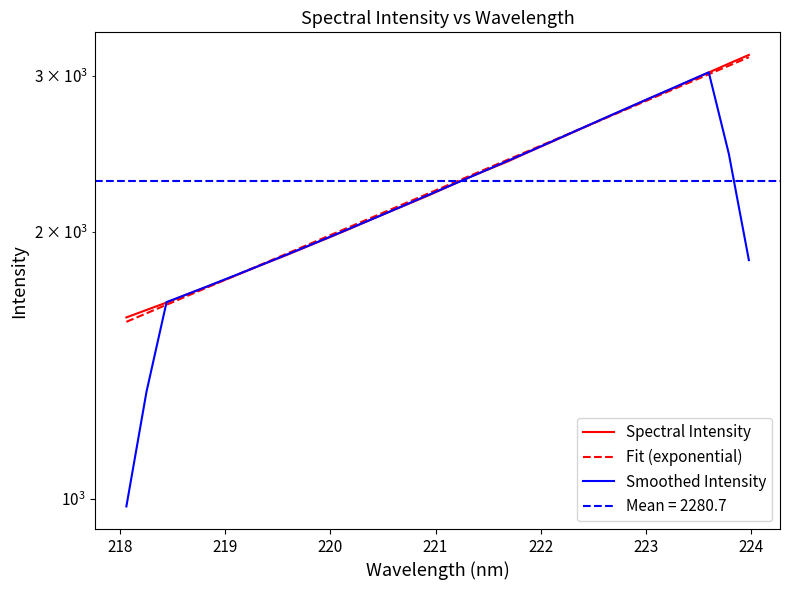

How many intersections are there between Fit (exponential) and Spectral Intensity?

2